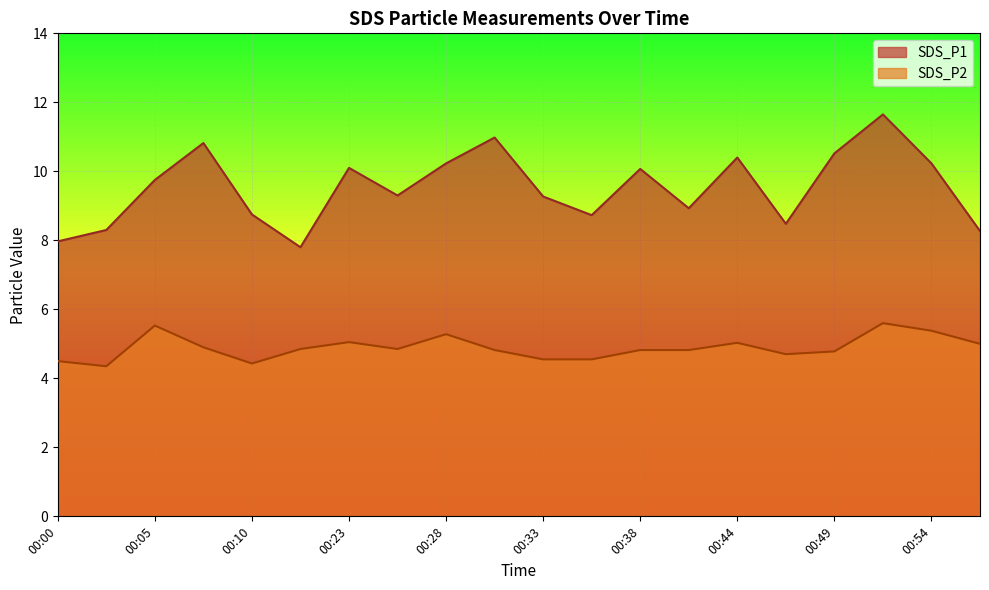

Reading left to right, transcribe all the data shown in this chart.

SDS_P1: 8.0	8.3	9.8	10.8	8.8	7.8	10.1	9.3	10.2	11.0	9.3	8.7	10.1	8.9	10.4	8.5	10.5	11.7	10.2	8.3
SDS_P2: 4.5	4.3	5.5	4.9	4.4	4.8	5.0	4.8	5.3	4.8	4.5	4.5	4.8	4.8	5.0	4.7	4.8	5.6	5.4	5.0